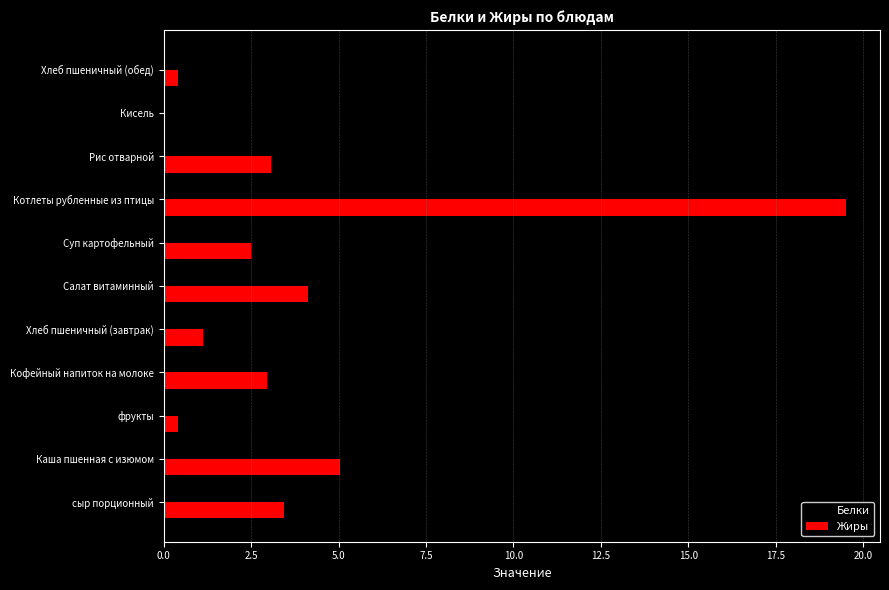

What is the sum of all Жиры values?

42.6